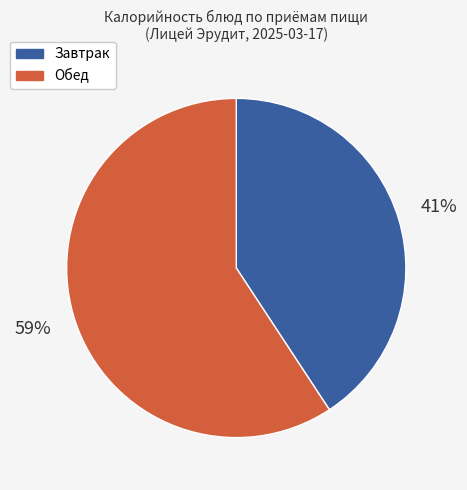

To the nearest percent, what is the average slice percentage?

50%